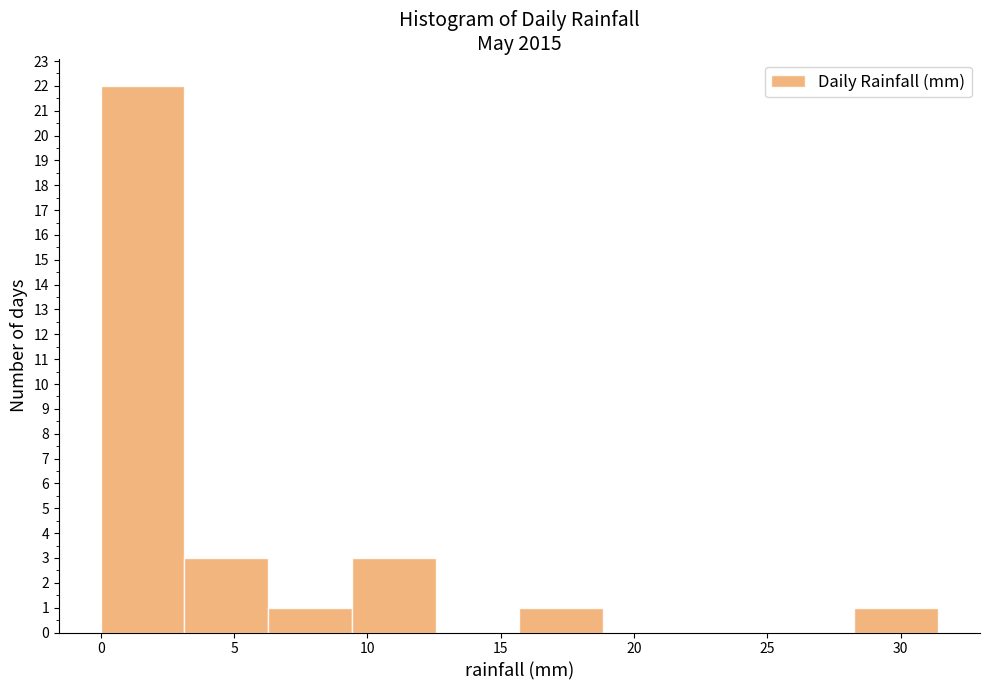

Reading left to right, transcribe this chart: for each bar, give the range it covers on the x-axis and its height. Neither the bar edges nor the heights are printed on the chart, so give them approximately, as read against the axes.

0.0 to 3.0: 22
3.0 to 6.5: 3
6.5 to 9.5: 1
9.5 to 12.5: 3
12.5 to 15.5: 0
15.5 to 19.0: 1
19.0 to 22.0: 0
22.0 to 25.0: 0
25.0 to 28.5: 0
28.5 to 31.5: 1